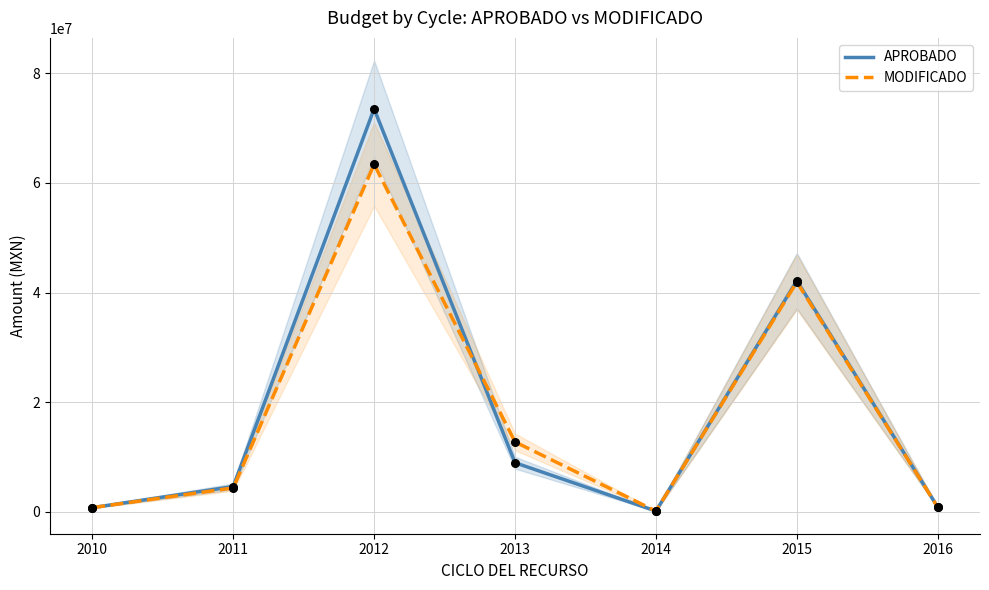

Which series contains the lowest Y value?

APROBADO